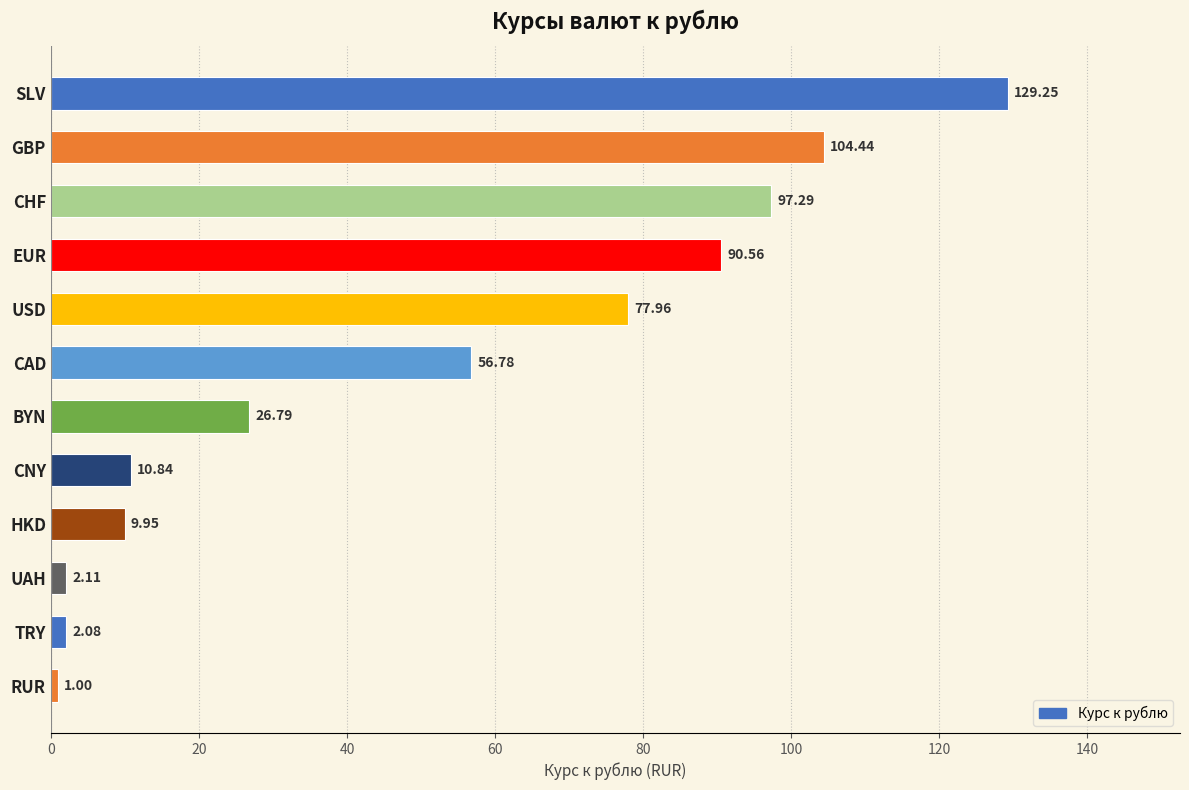

What is the difference between the values at CAD and EUR?

33.8